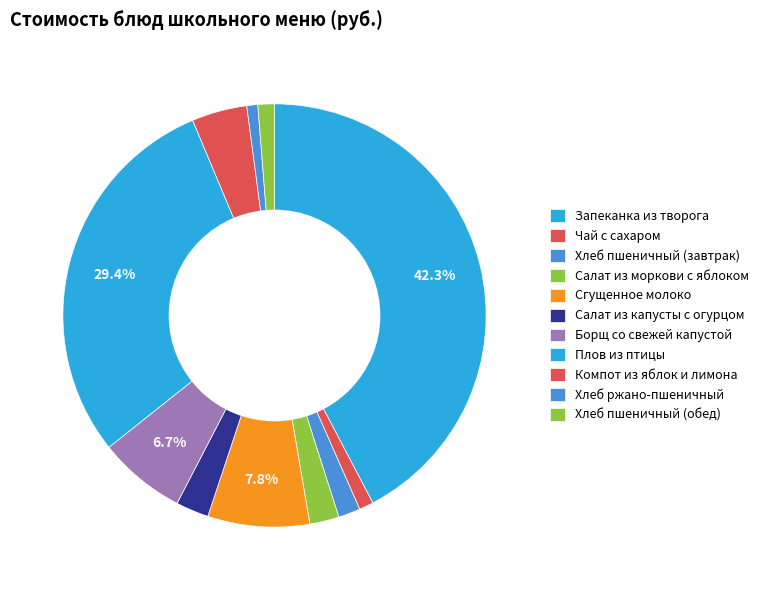

Which category has the smallest portion of the pie?

Хлеб ржано-пшеничный